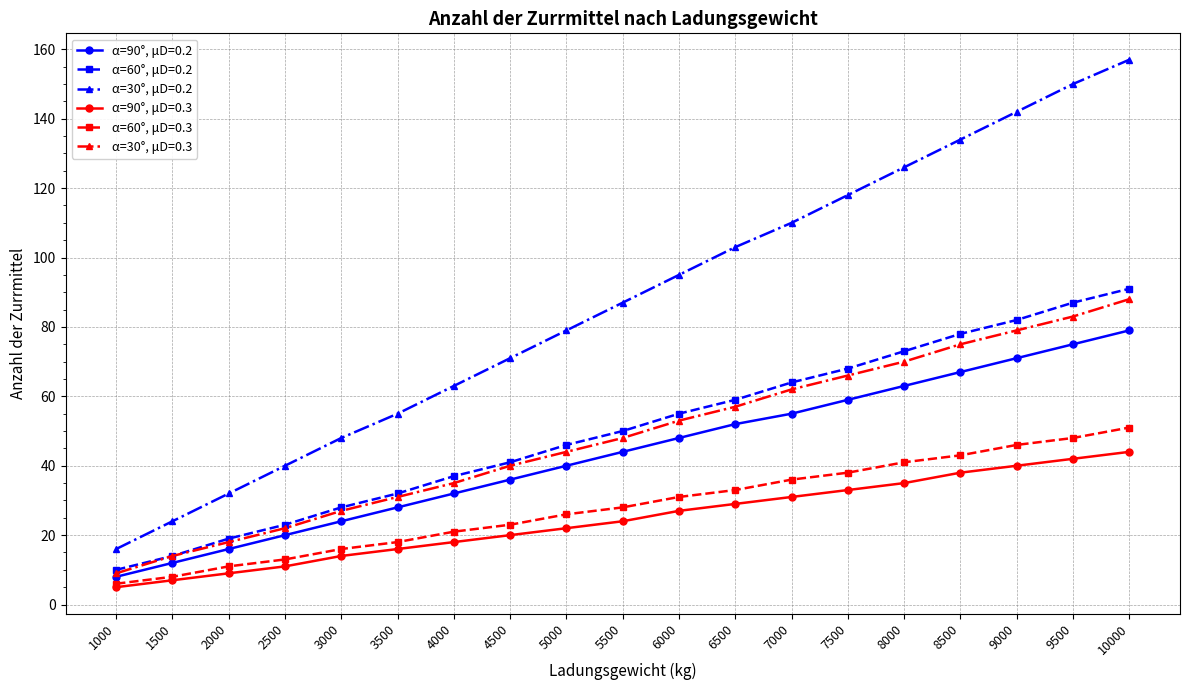

The α=90°, μD=0.3 series shows 16 at 3500. True or false?

True